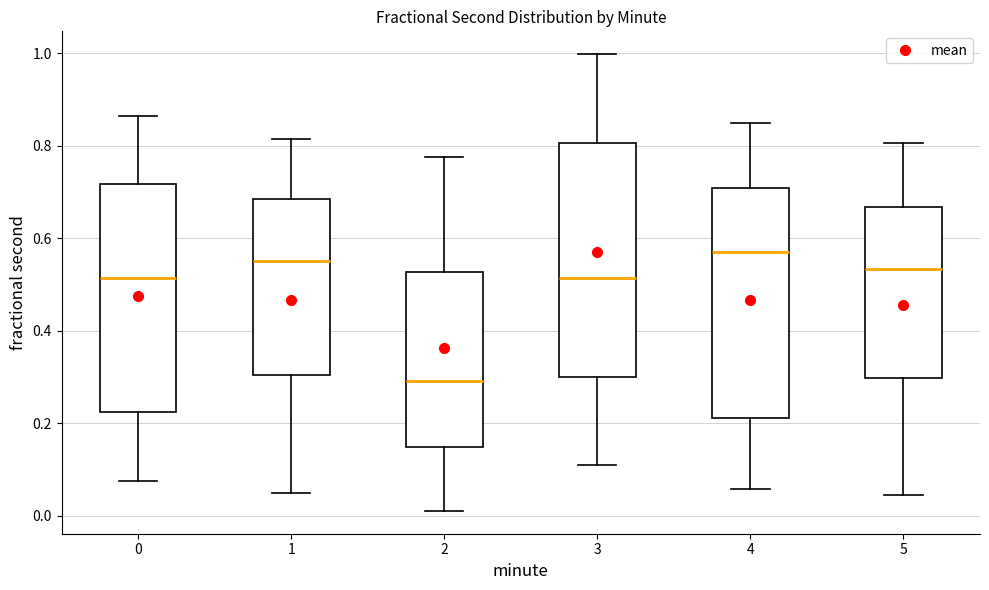

Reading left to right, read every box against the y-axis: the position of its median line, the range the box covers, and the ends of its whiskers. The values are not printed on the chart, so give them approximately, as read against the axis.

0: median 0.52, box 0.22 to 0.72, whiskers 0.08 to 0.86
1: median 0.56, box 0.30 to 0.68, whiskers 0.04 to 0.82
2: median 0.30, box 0.14 to 0.52, whiskers 0.02 to 0.78
3: median 0.52, box 0.30 to 0.80, whiskers 0.10 to 1.00
4: median 0.58, box 0.22 to 0.70, whiskers 0.06 to 0.86
5: median 0.54, box 0.30 to 0.66, whiskers 0.04 to 0.80